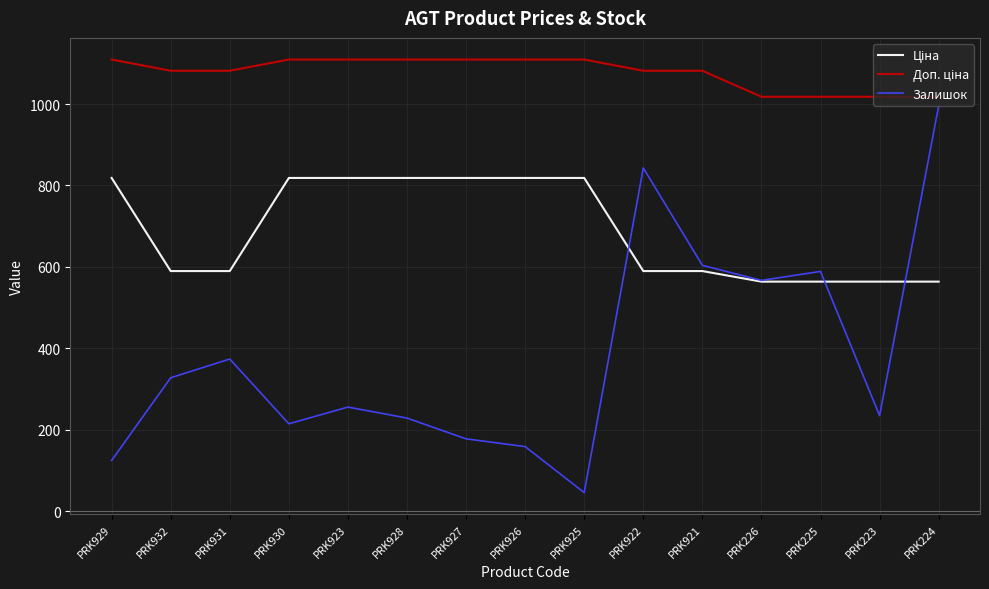

What is the maximum value shown in the chart?

1109.2